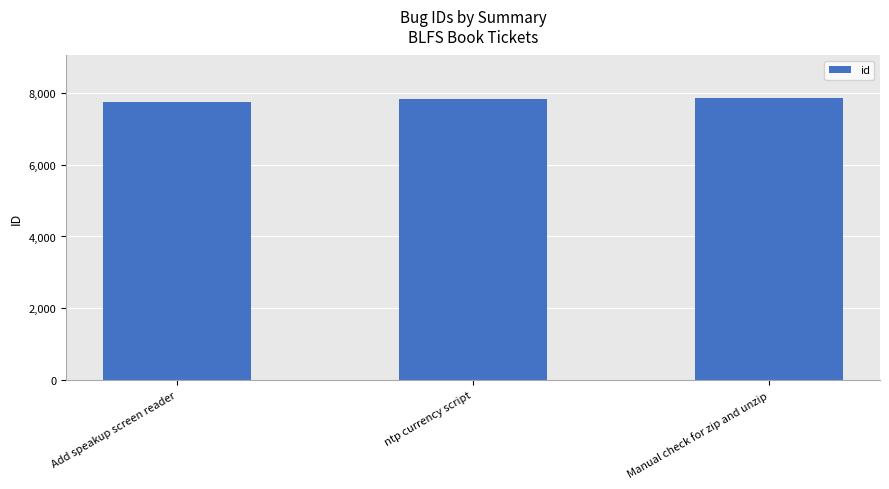

True or false: the data shows 11227 at Manual check for zip and unzip.

False